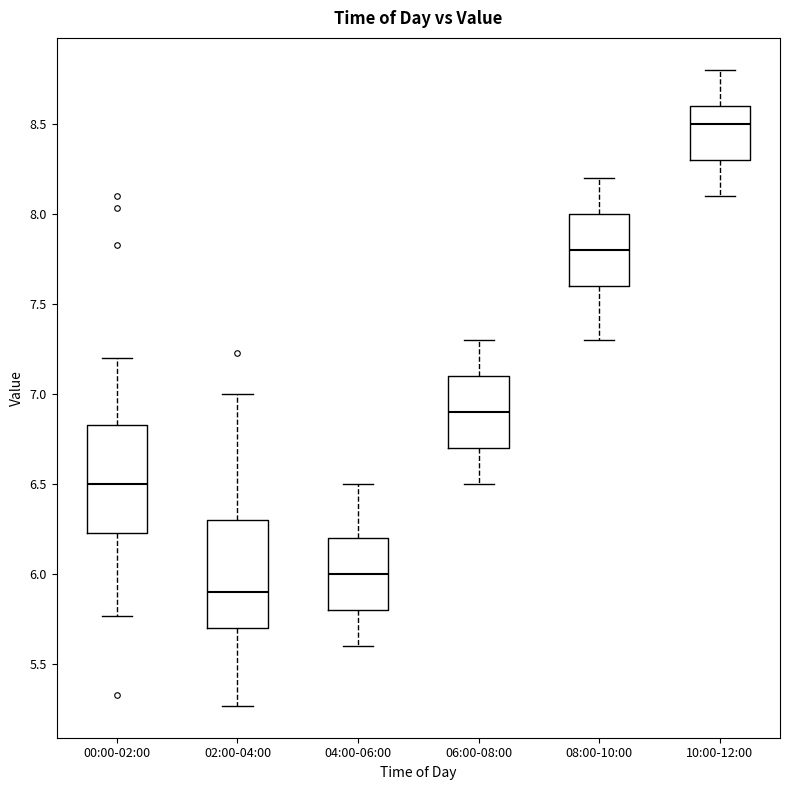

Reading left to right, read every box against the y-axis: the position of its median line, the range the box covers, and the ends of its whiskers. The values are not printed on the chart, so give them approximately, as read against the axis.

00:00-02:00: median 6.50, box 6.25 to 6.85, whiskers 5.75 to 7.20
02:00-04:00: median 5.90, box 5.70 to 6.30, whiskers 5.25 to 7.00
04:00-06:00: median 6.00, box 5.80 to 6.20, whiskers 5.60 to 6.50
06:00-08:00: median 6.90, box 6.70 to 7.10, whiskers 6.50 to 7.30
08:00-10:00: median 7.80, box 7.60 to 8.00, whiskers 7.30 to 8.20
10:00-12:00: median 8.50, box 8.30 to 8.60, whiskers 8.10 to 8.80